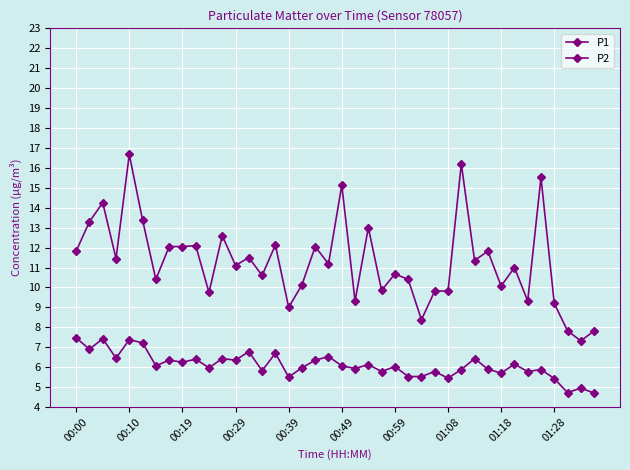

True or false: P2 and P1 cross at least once.

False